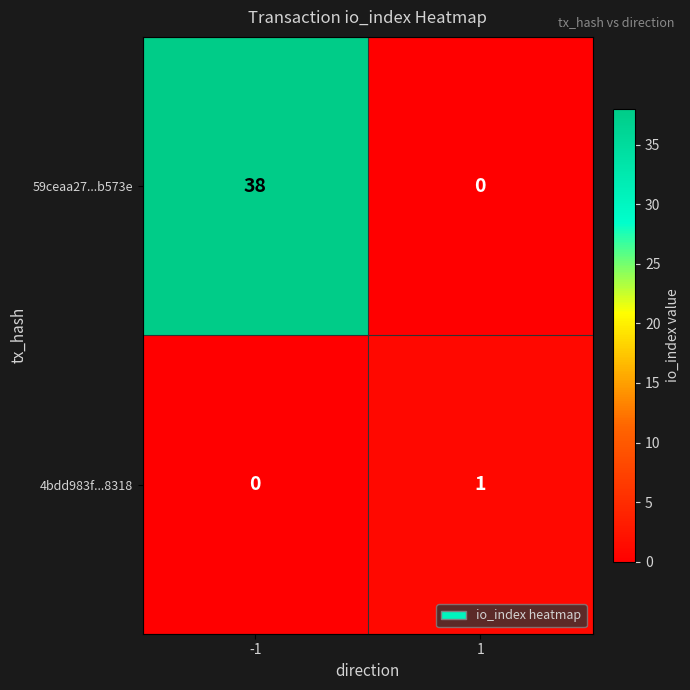

The value of 59ceaa27...b573e at -1 is 38. True or false?

True